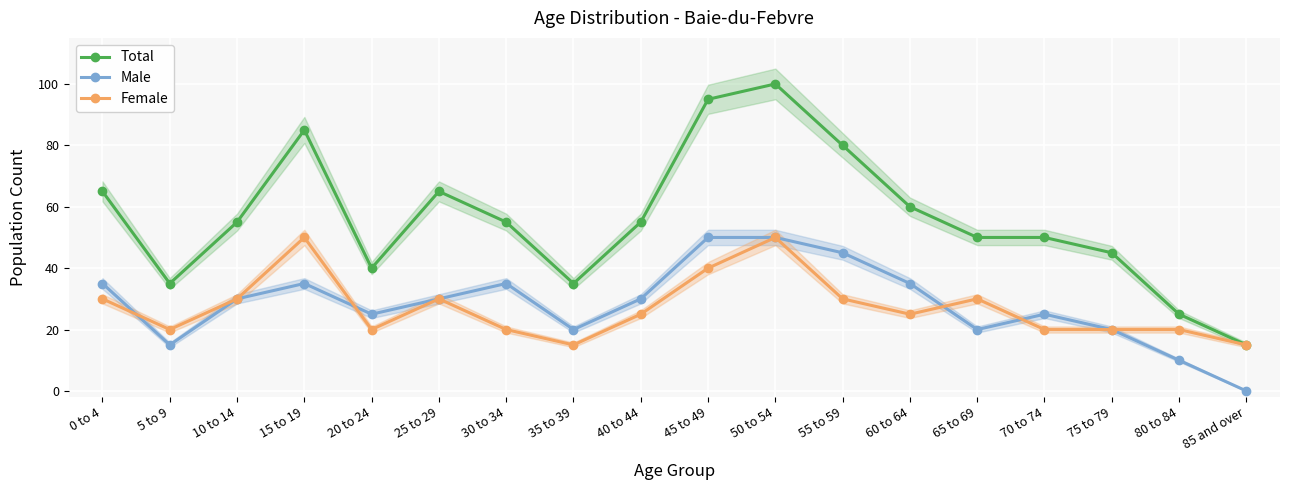

At which label does Total reach its minimum?

85 and over